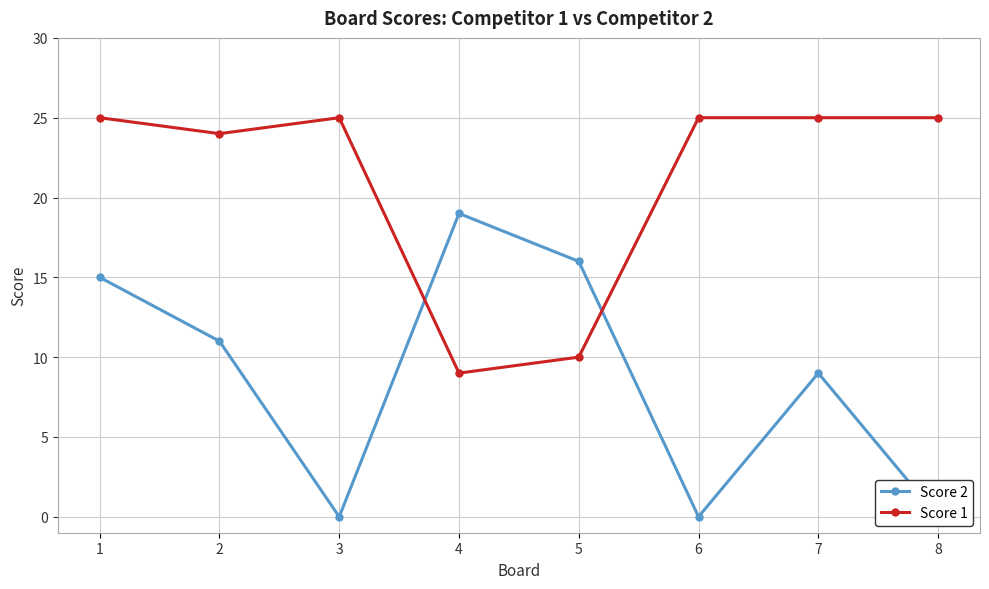

How many lines are shown in the chart?

2